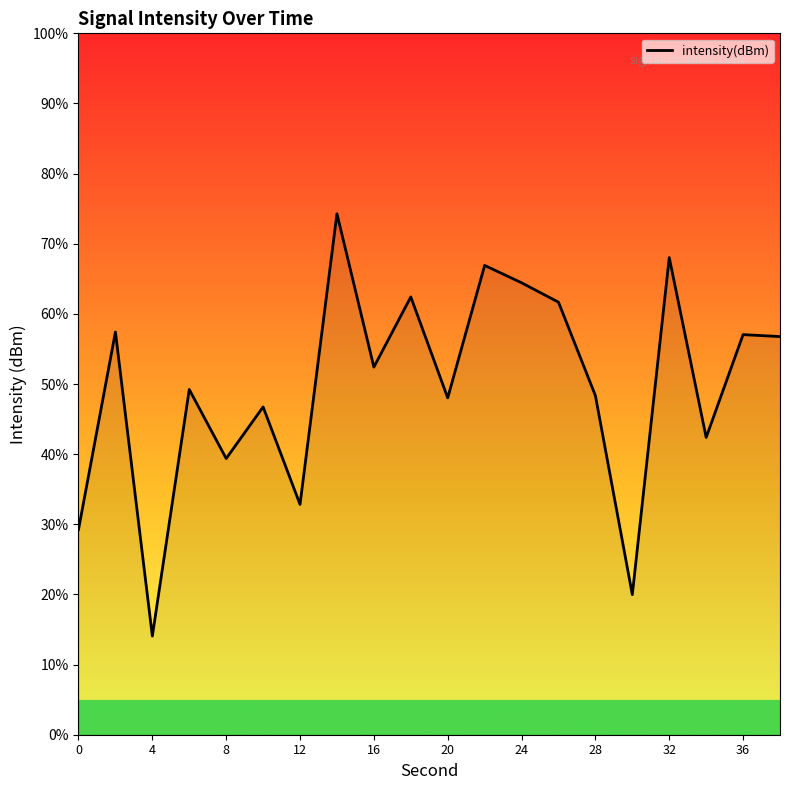

What is the difference between the maximum and minimum values?

60.2